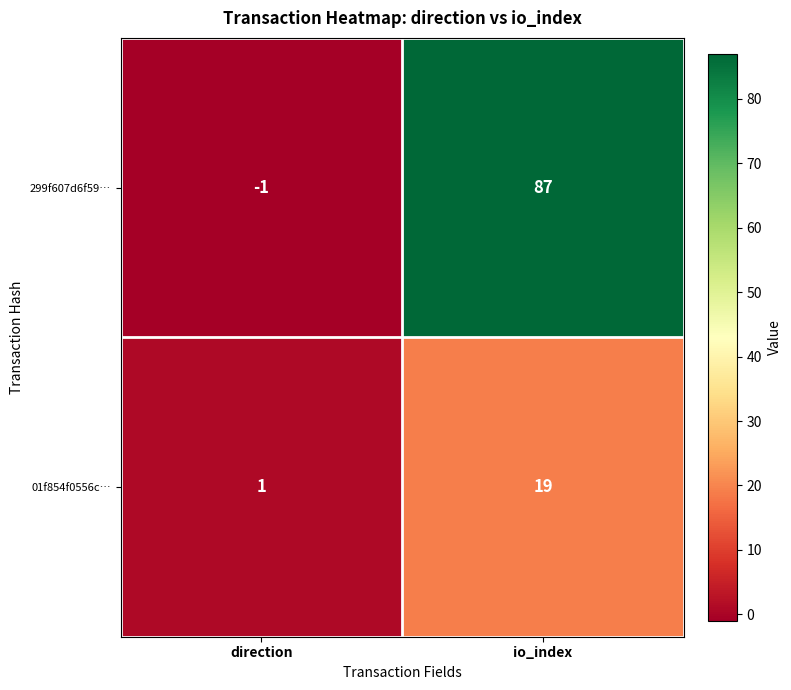

Between direction and io_index, which series saw the biggest shift?

299f607d6f59…